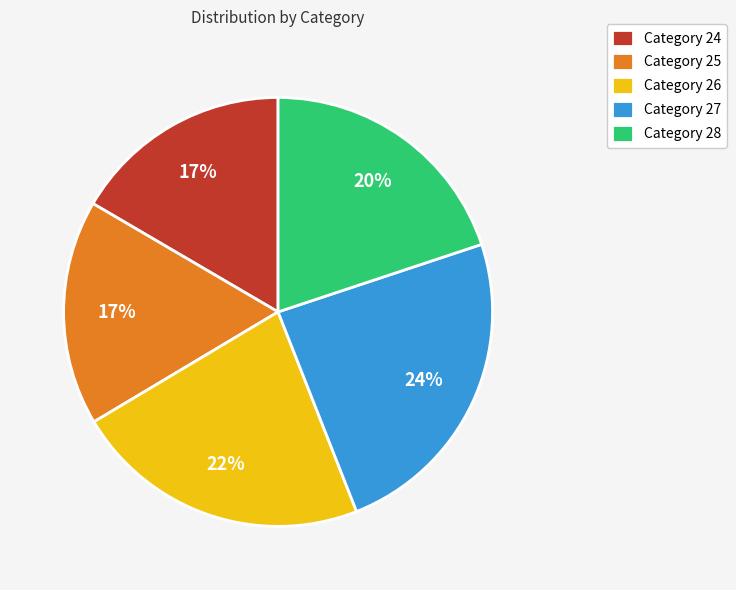

What percentage is the Category 27 slice, to the nearest percent?

24%